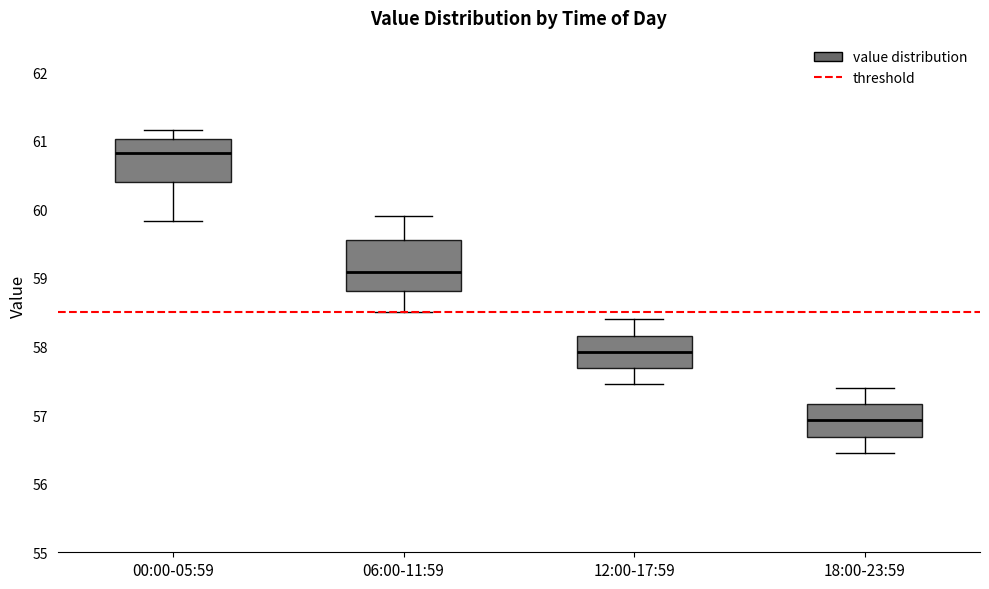

Reading left to right, read every box against the y-axis: the position of its median line, the range the box covers, and the ends of its whiskers. The values are not printed on the chart, so give them approximately, as read against the axis.

00:00-05:59: median 60.8, box 60.4 to 61.0, whiskers 59.8 to 61.2
06:00-11:59: median 59.1, box 58.8 to 59.5, whiskers 58.5 to 59.9
12:00-17:59: median 57.9, box 57.7 to 58.2, whiskers 57.5 to 58.4
18:00-23:59: median 56.9, box 56.7 to 57.2, whiskers 56.5 to 57.4